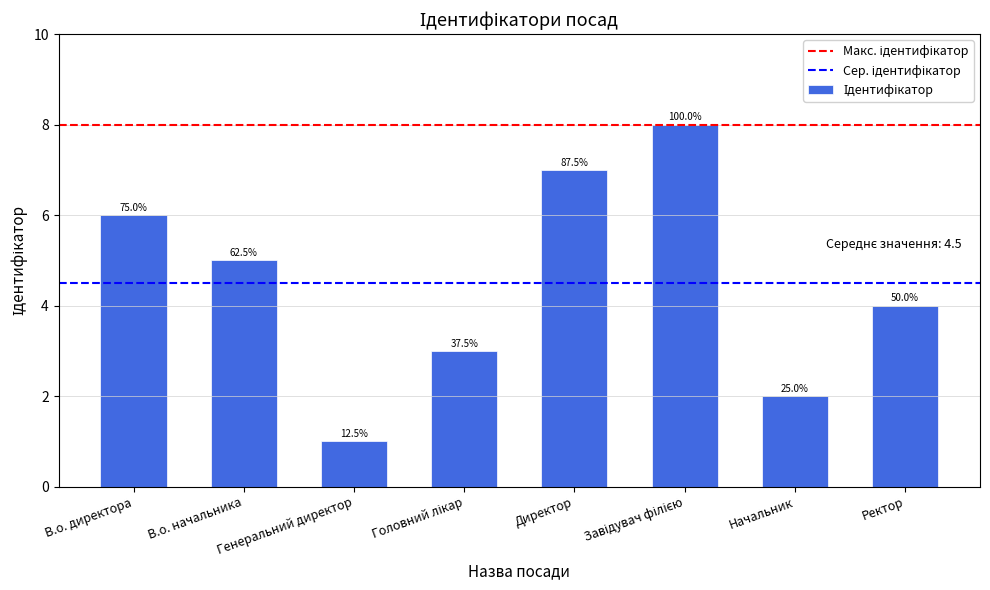

Rank the categories by value from highest to lowest.

Завідувач філією, Директор, В.о. директора, В.о. начальника, Ректор, Головний лікар, Начальник, Генеральний директор